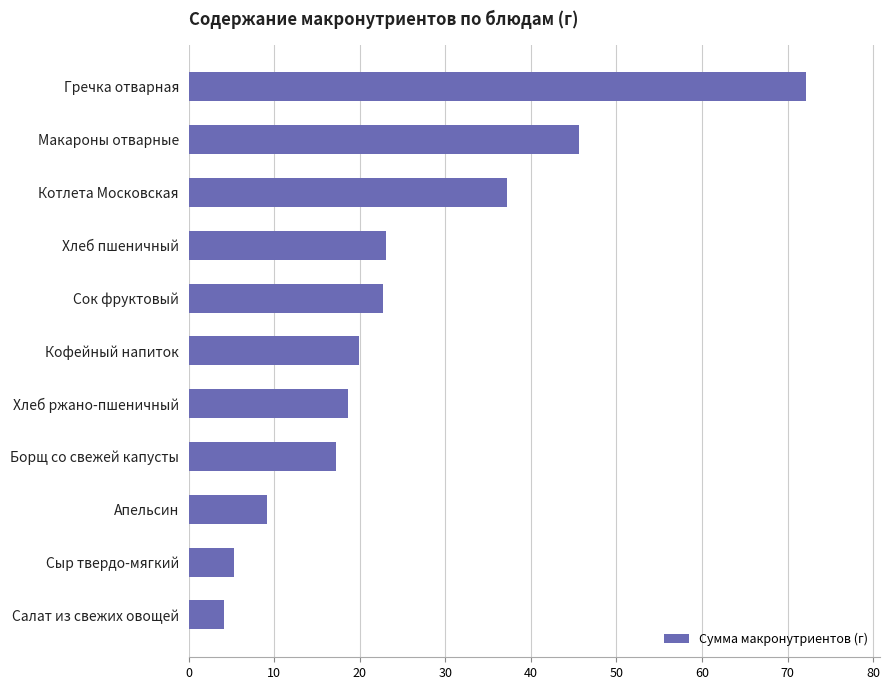

What is the difference between the second highest and second lowest values?

40.3